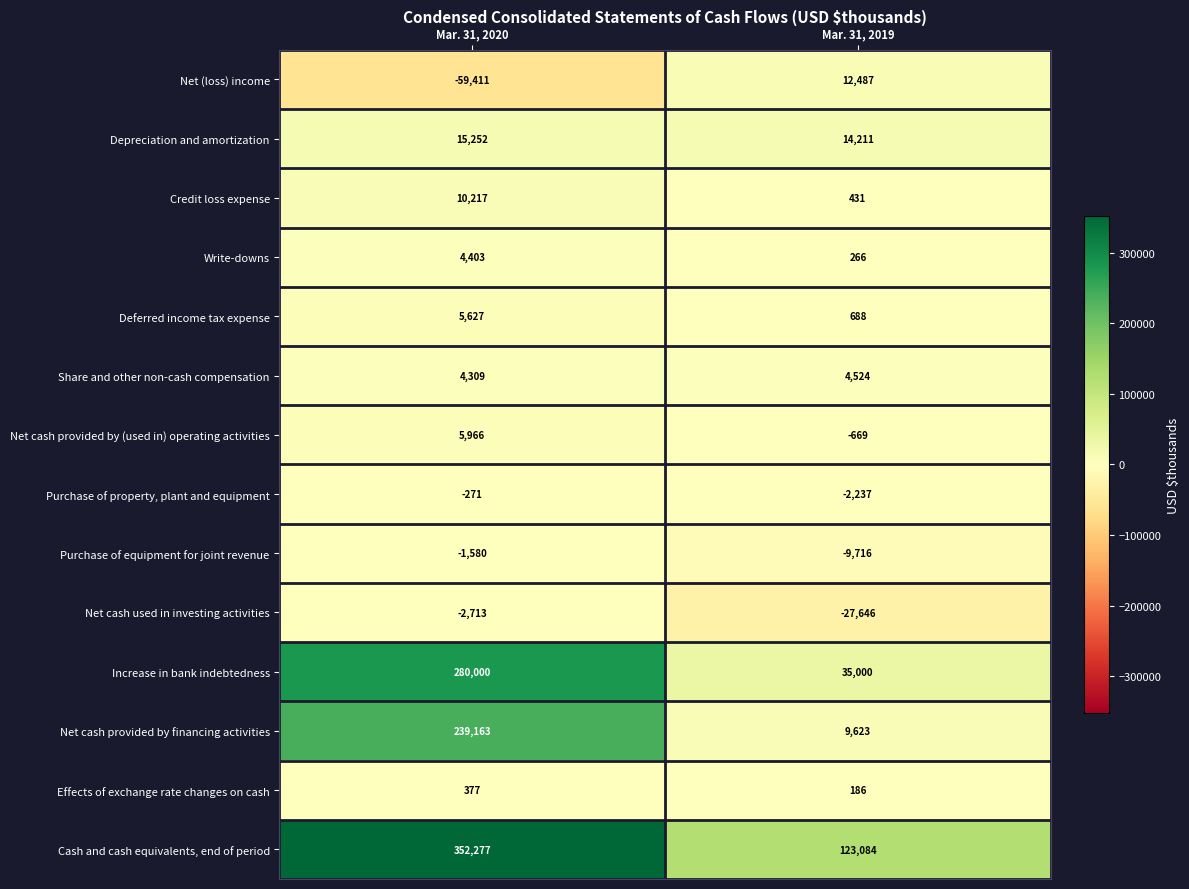

Which series has the largest range (max minus min)?

Increase in bank indebtedness